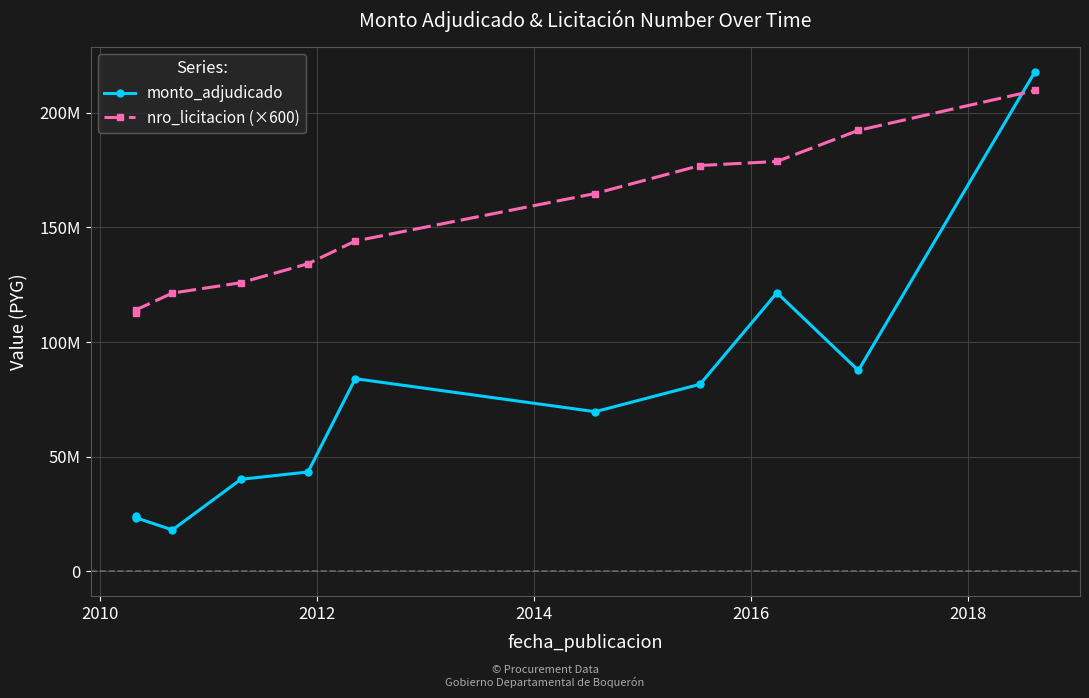

What is the value of the monto_adjudicado point at the 9th from the left?

121500000